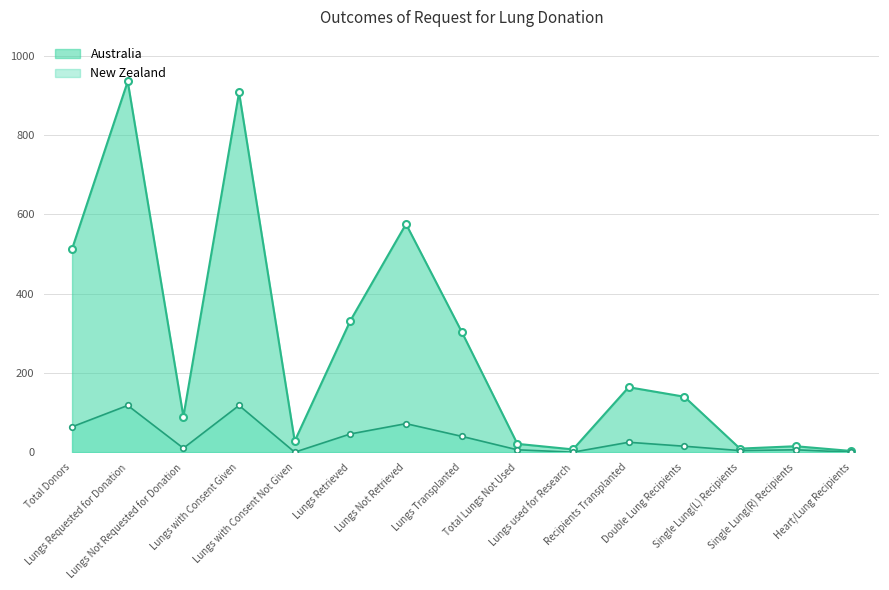

What is the sum of the New Zealand values at Lungs Not Requested for Donation and Heart/Lung Recipients?

10